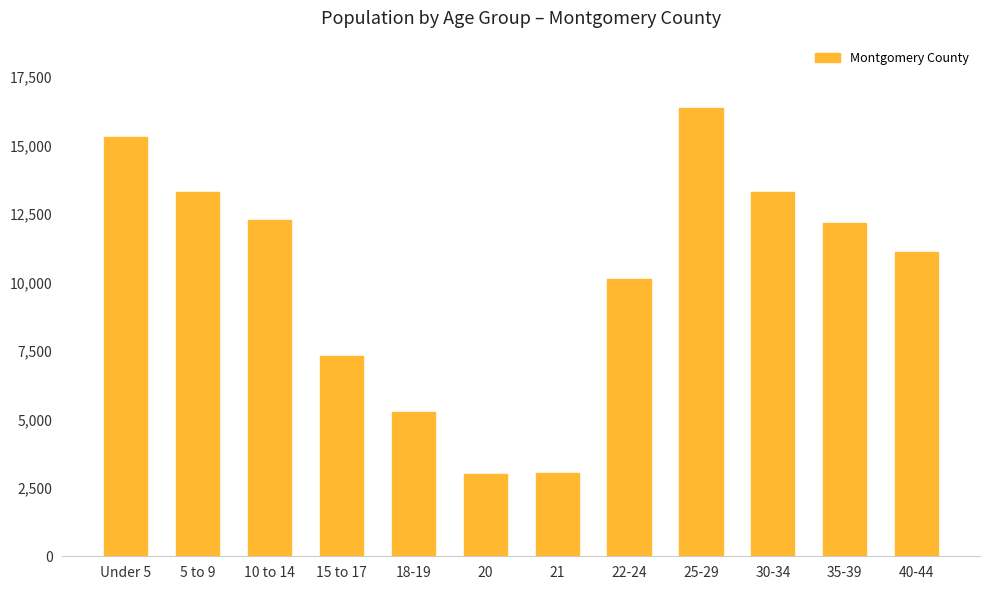

Read the value at Under 5.

15329